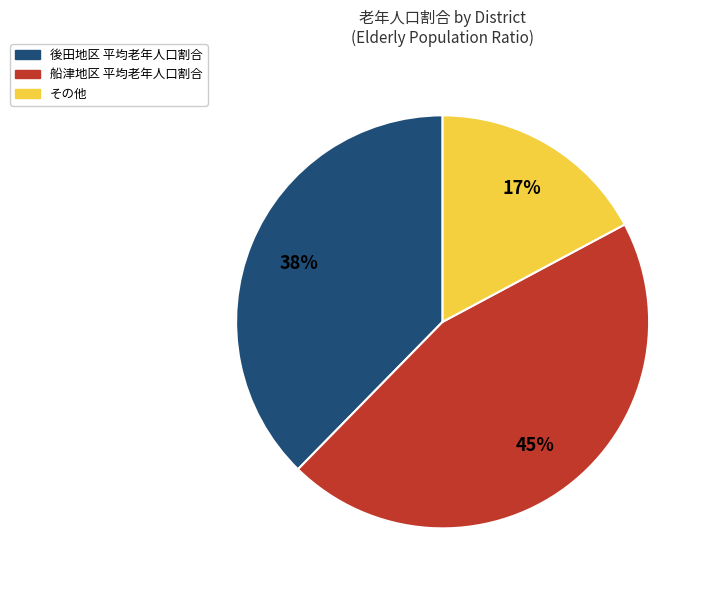

Count the number of slices in the pie.

3